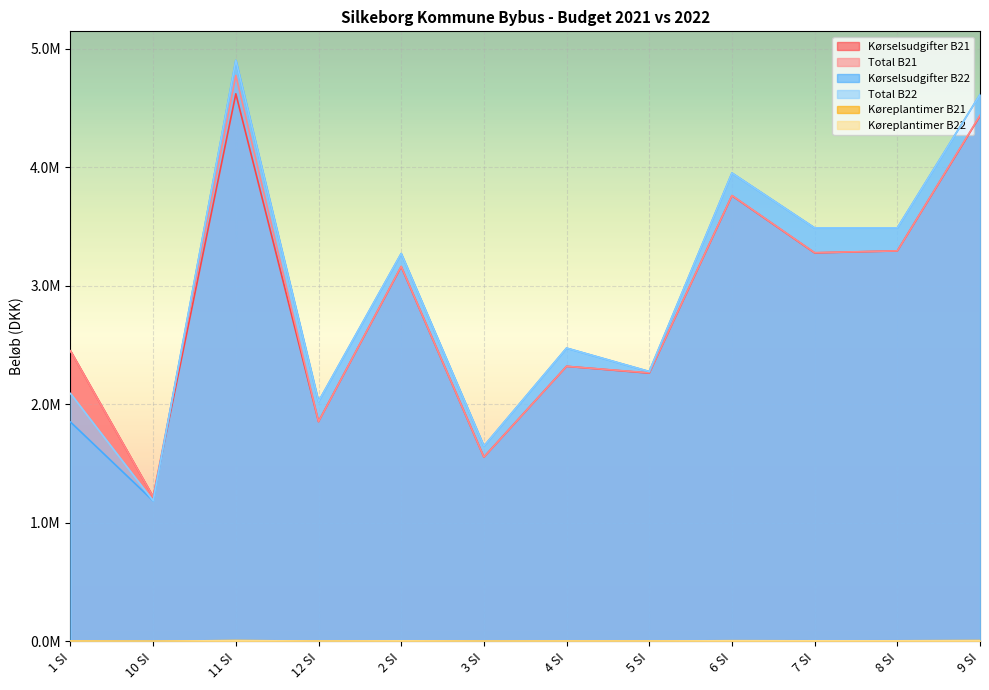

The value of Køreplantimer B22 at 9 SI is 4177.1. True or false?

False